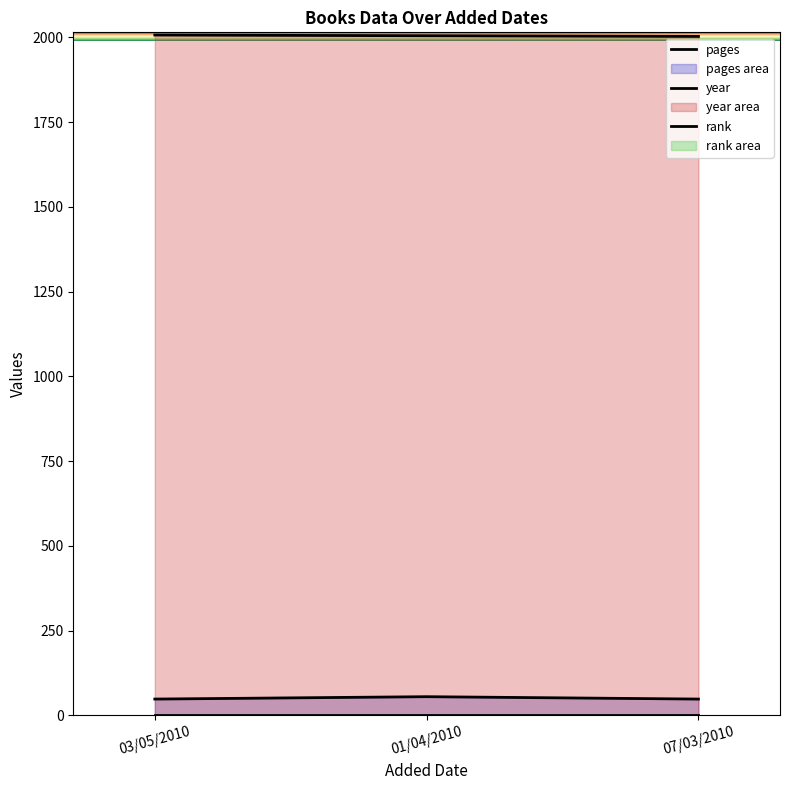

What is the value of the year point at the 2nd from the left?

2005